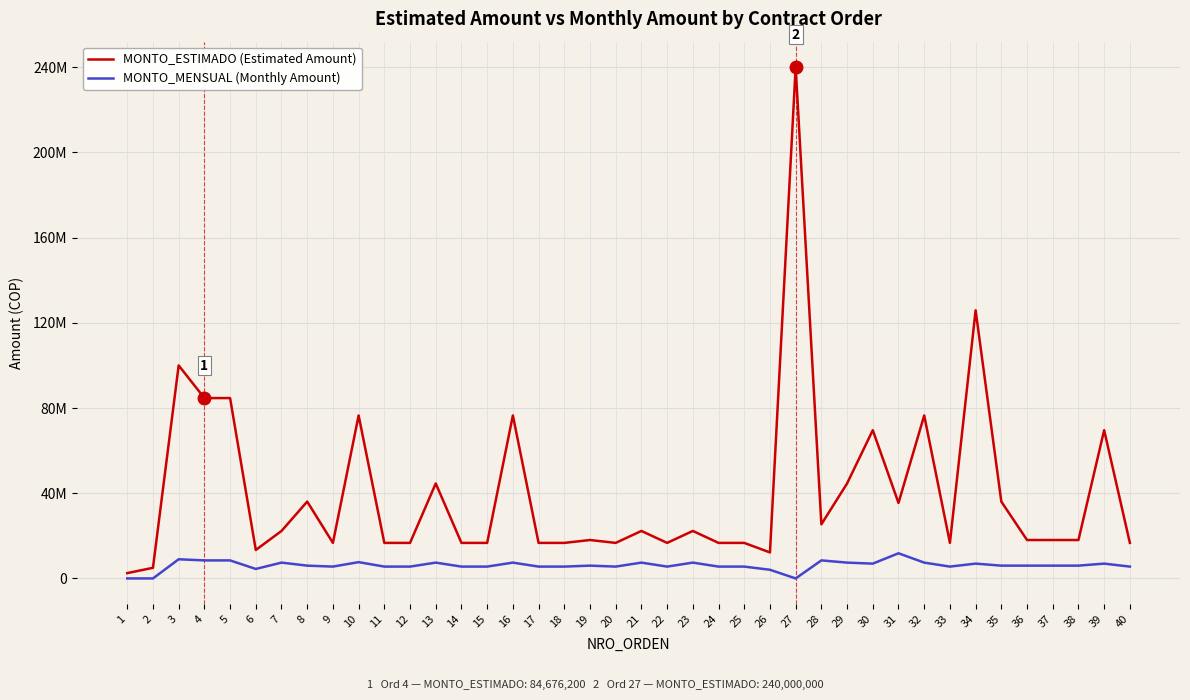

Is it true that MONTO_MENSUAL (Monthly Amount) equals 6012060 at 36?

True